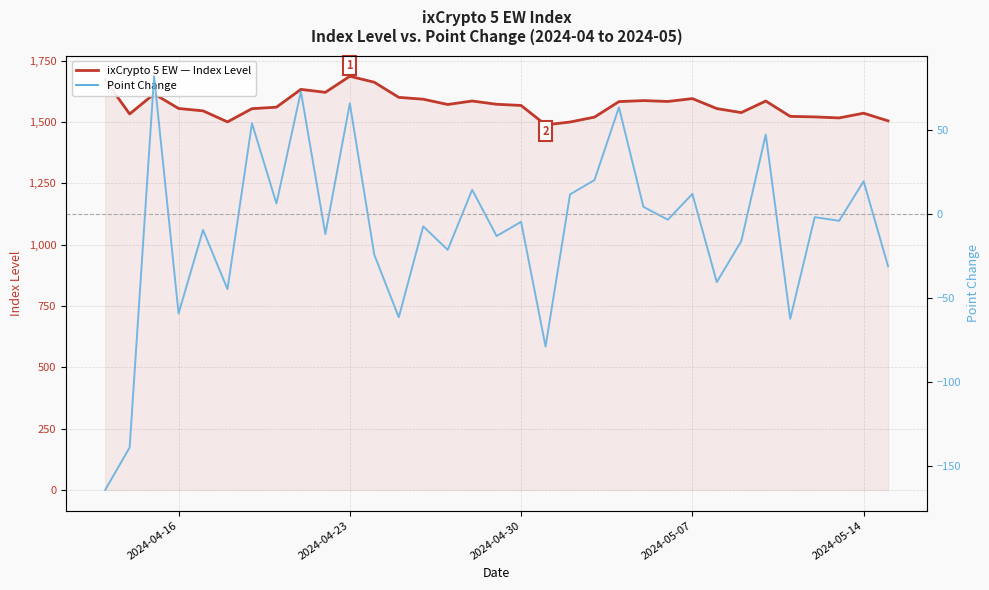

Is the value of Point Change at 9 greater than the value of ixCrypto 5 EW — Index Level at 21?

No